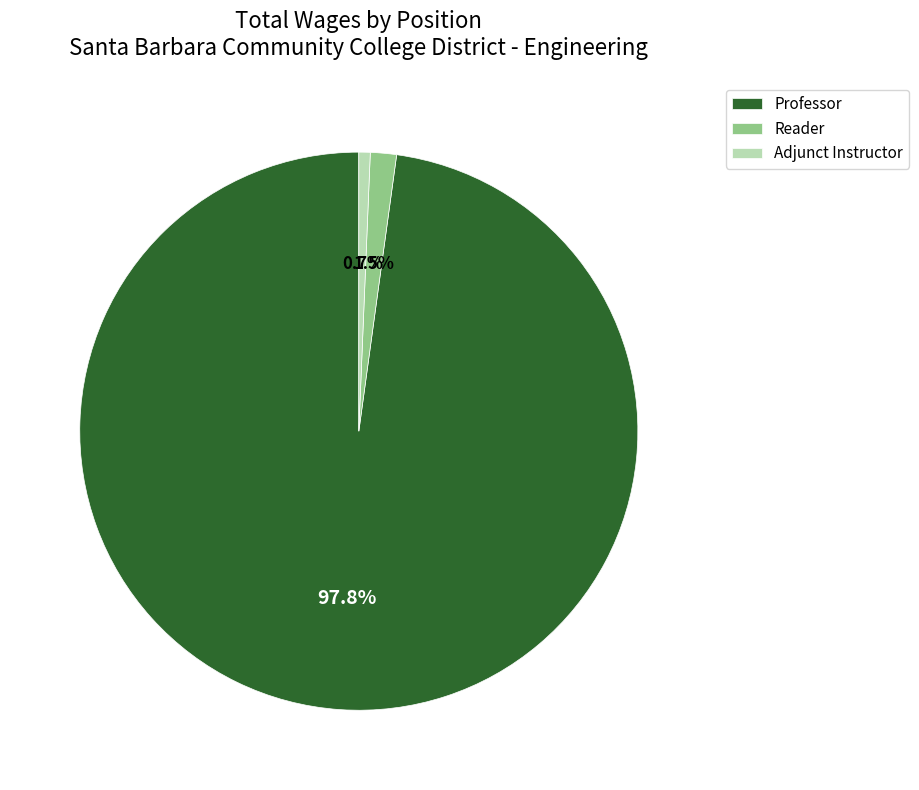

True or false: Professor accounts for 98% of the total.

True